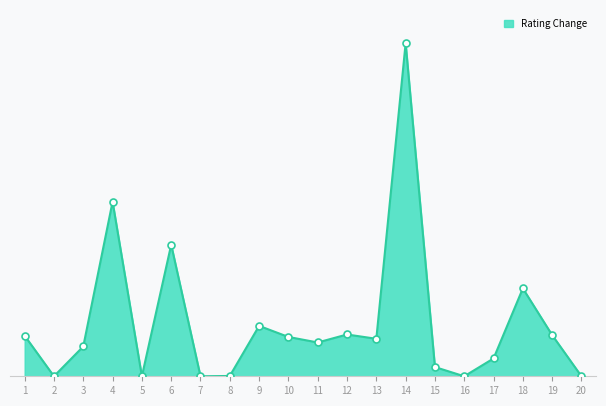

Between 18 and 3, which is larger?

18